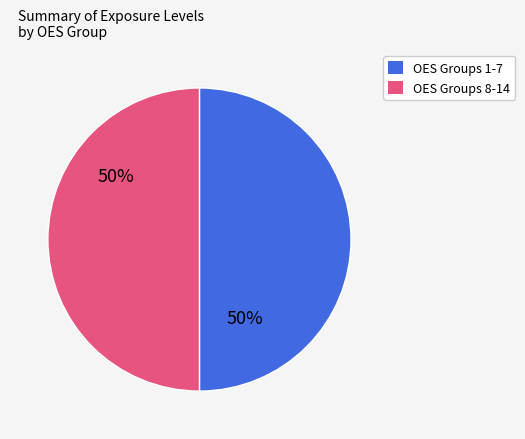

To the nearest percent, what is the average slice percentage?

50%